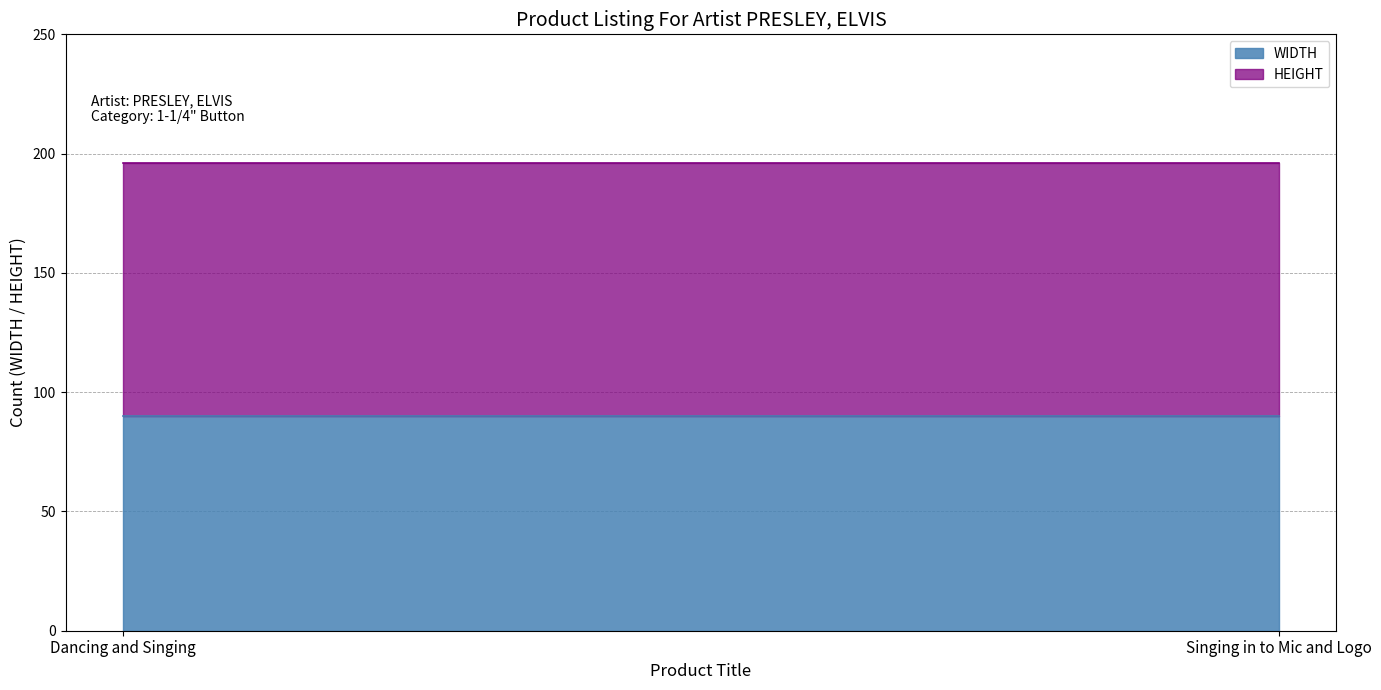

What is the maximum value shown in the chart?

196